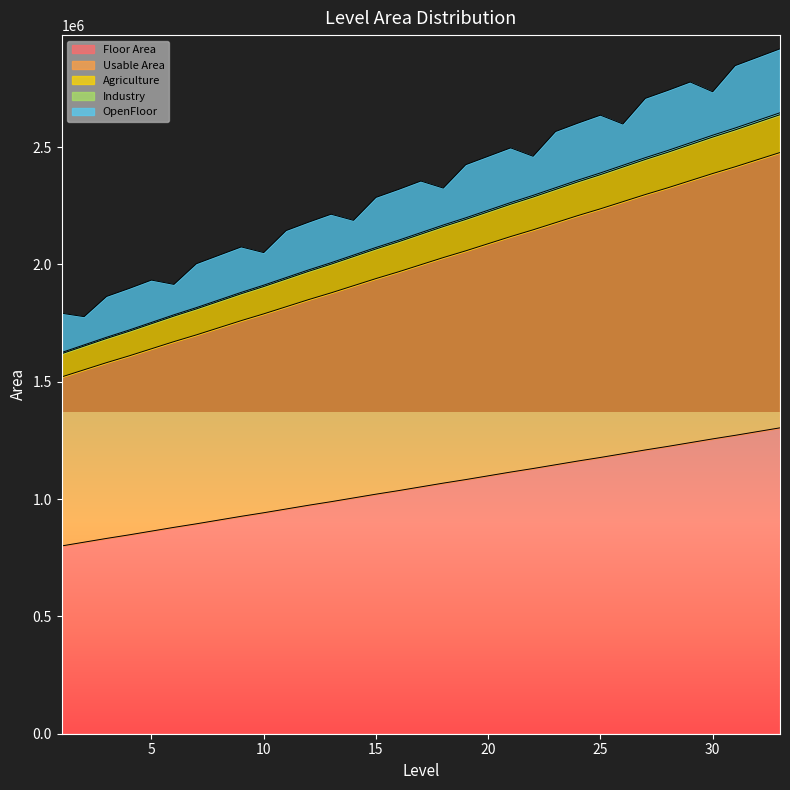

How many lines are shown in the chart?

5